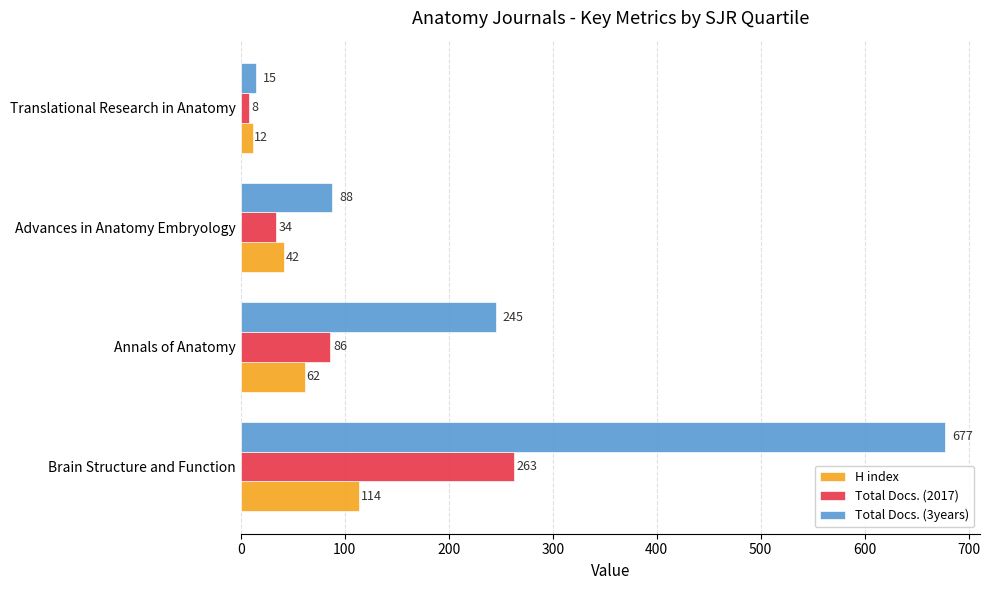

What are all the series names shown in the legend?

H index, Total Docs. (2017), Total Docs. (3years)